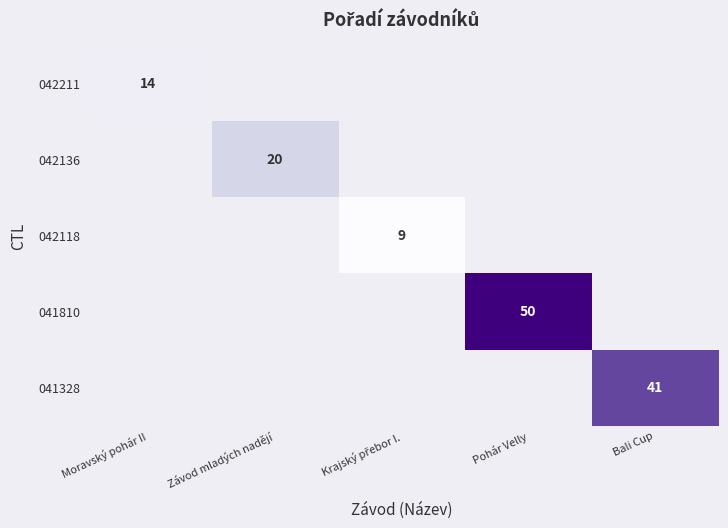

What is the minimum value shown in the chart?

9.0